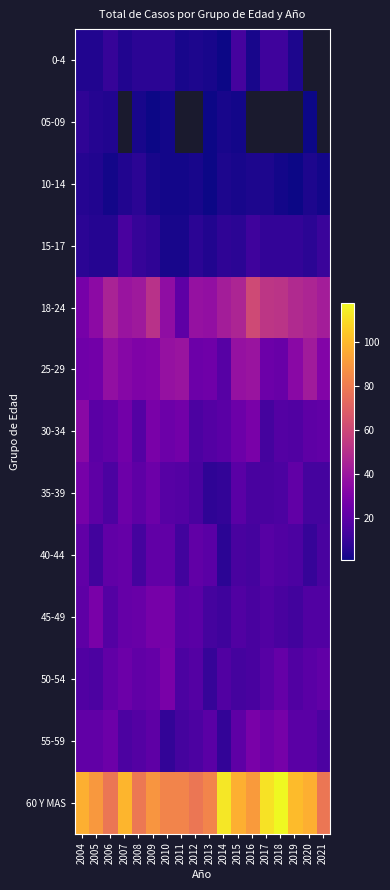

What is the total value across all series at 2004?

321.0